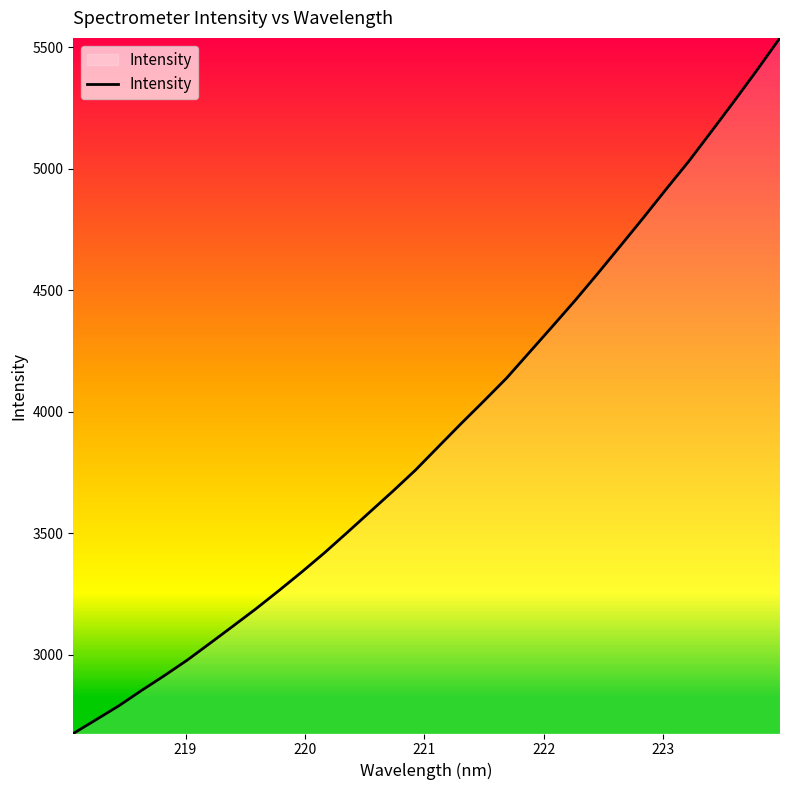

What is the smallest value displayed?

2676.4